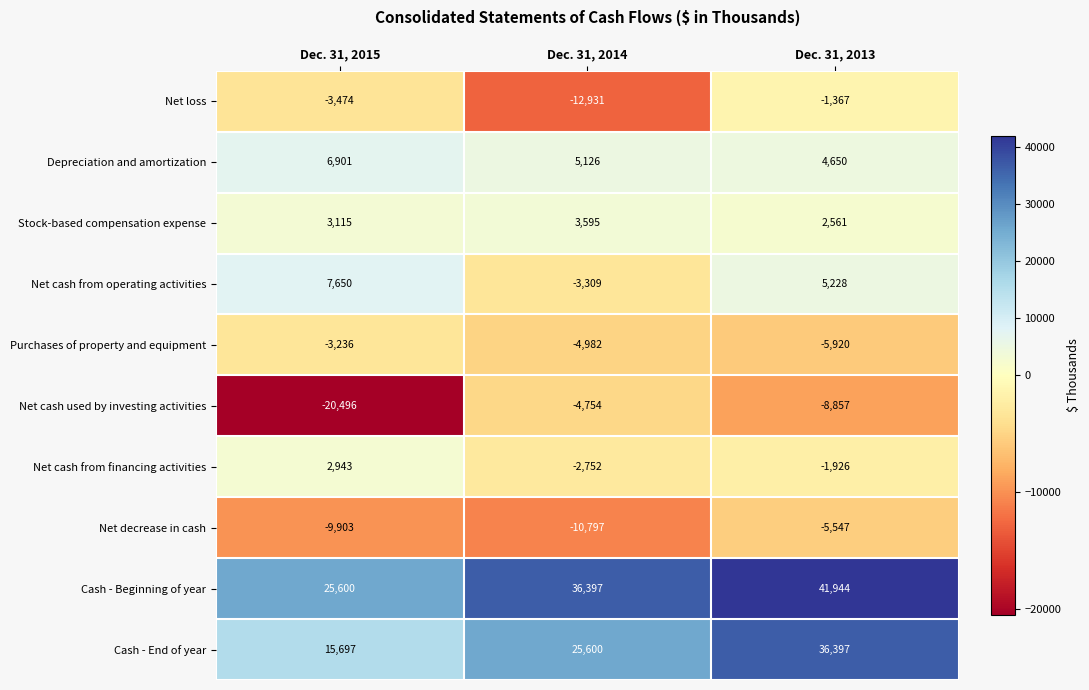

What is the total value across all series at Dec. 31, 2015?

24797